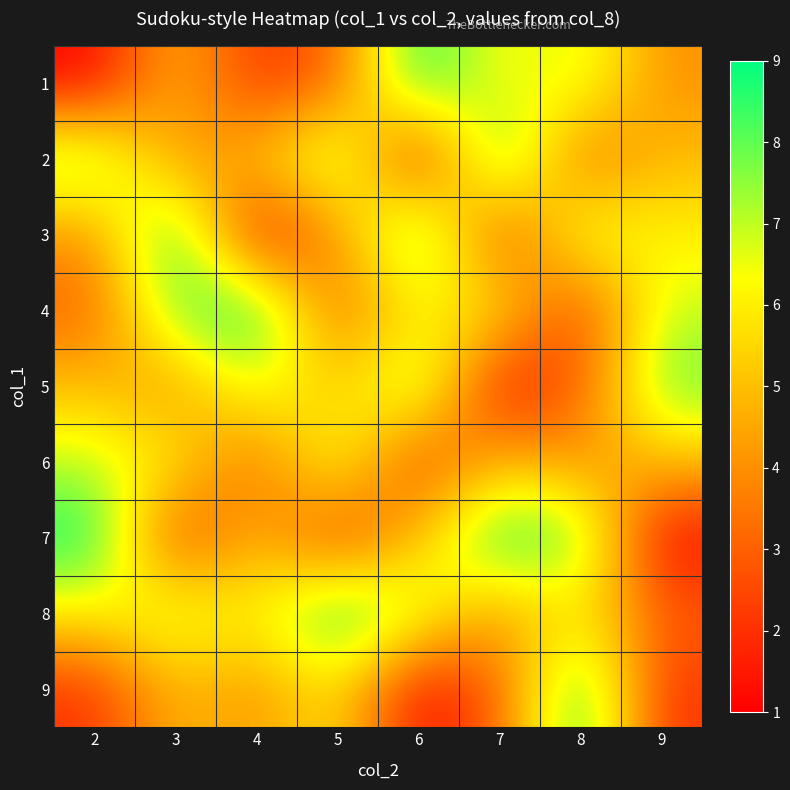

Which has a higher value, 2 or 8?

8